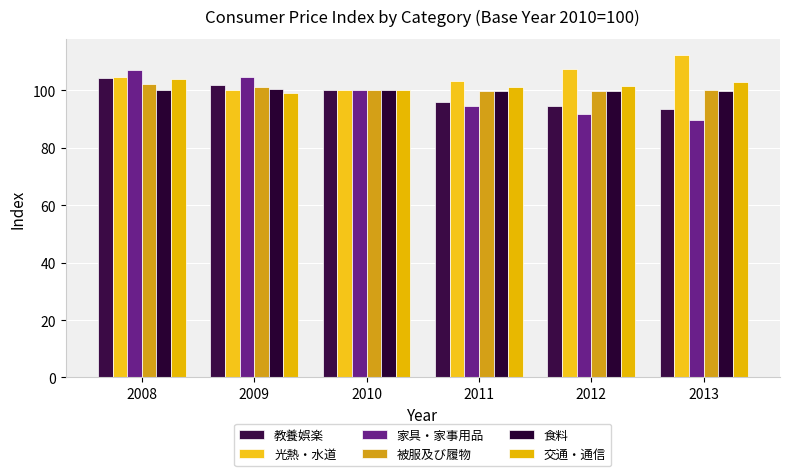

What are all the series names shown in the legend?

教養娯楽, 光熱・水道, 家具・家事用品, 被服及び履物, 食料, 交通・通信